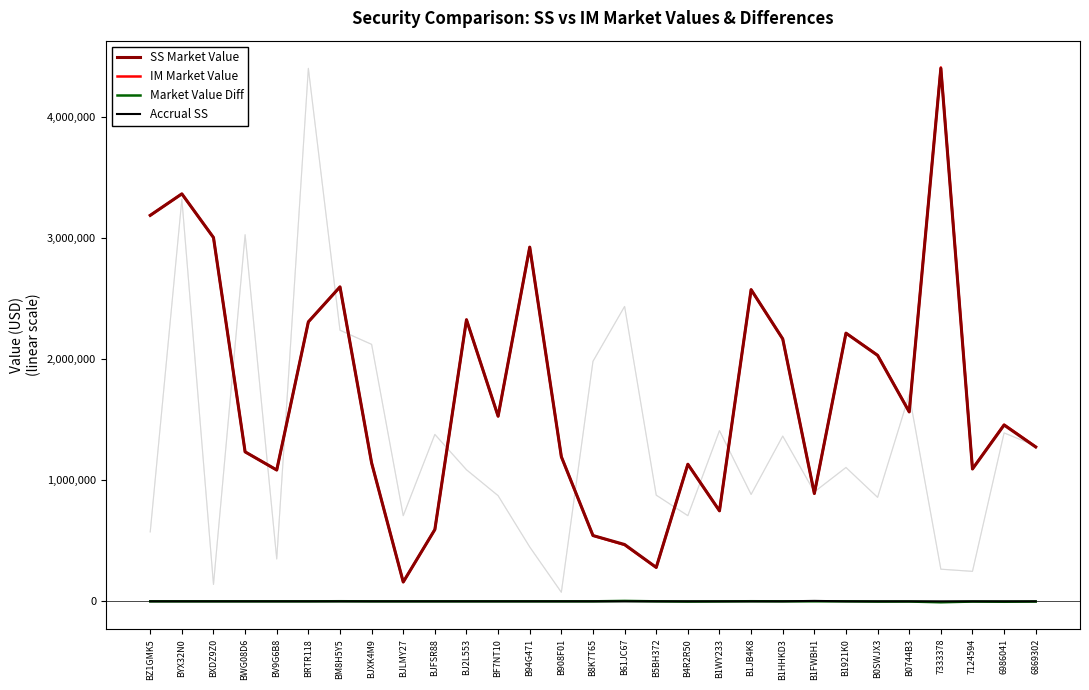

How many interior local peaks does the SS Market Value series have?

9